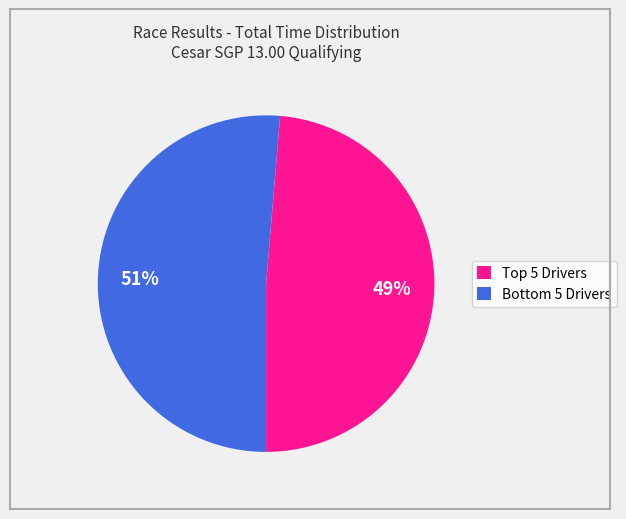

How many slices are in this pie chart?

2